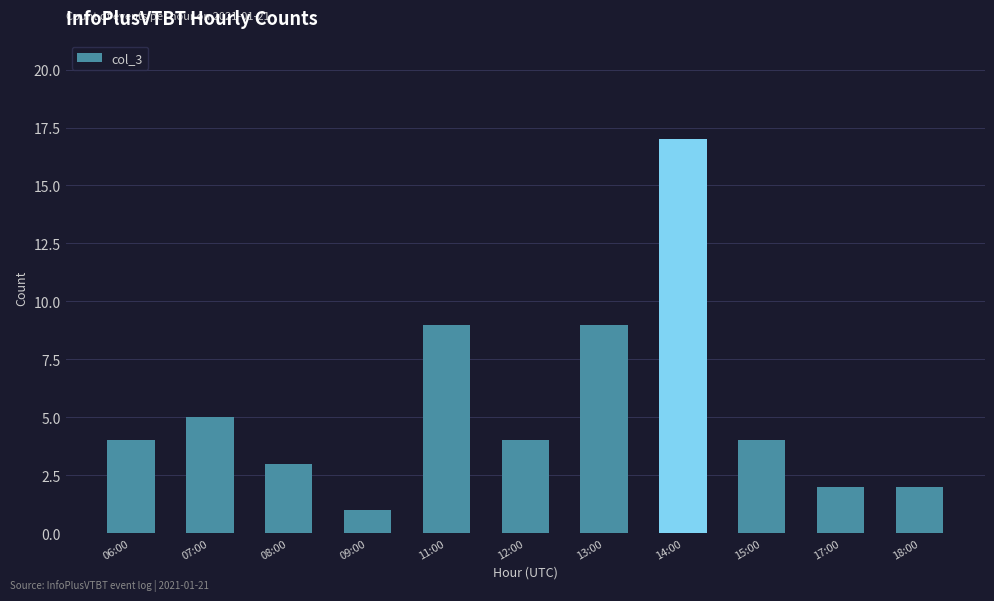

What is the value of the 8th bar from the left?

17